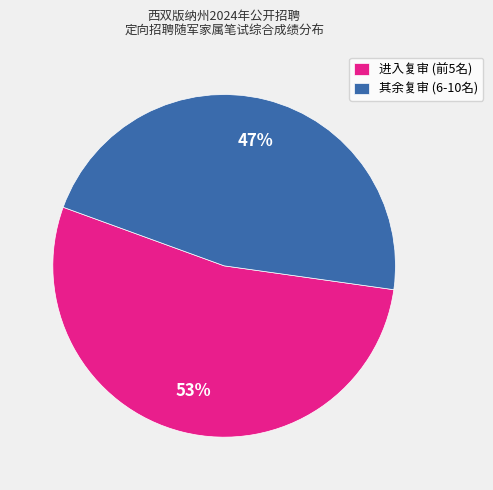

What percentage is the 进入复审 (前5名) slice, to the nearest percent?

53%